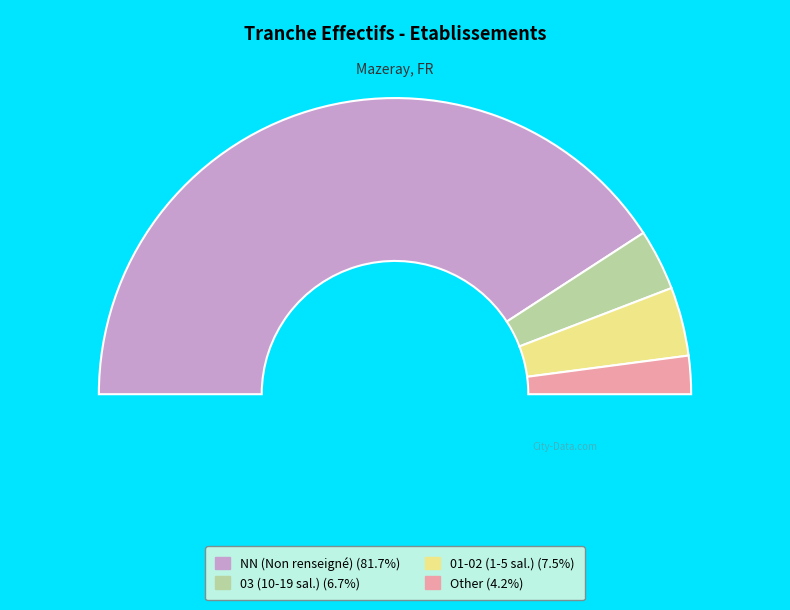

Which has a higher value, NN or 02?

NN